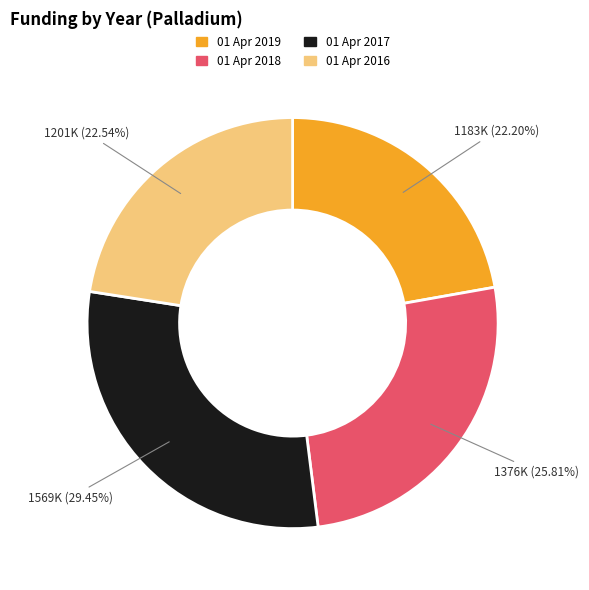

To the nearest percent, what is the difference between the largest and smallest slice percentages?

7%